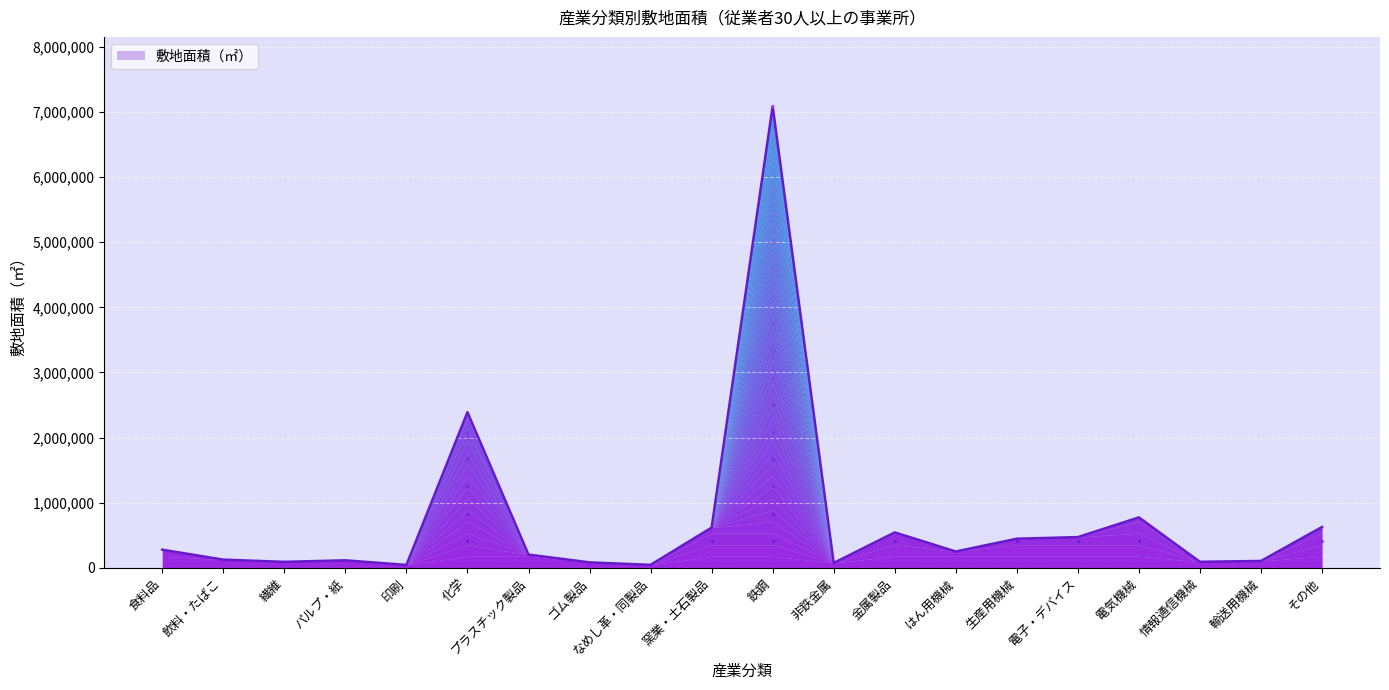

Is it true that the value at 鉄鋼 is 7089271?

True